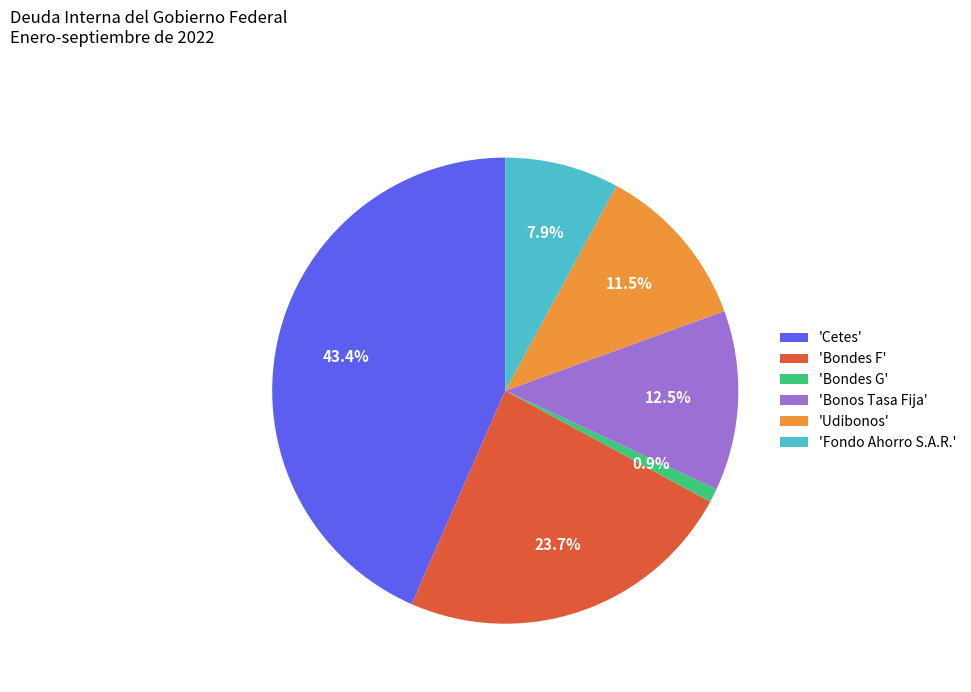

Is there a majority slice in this chart?

No